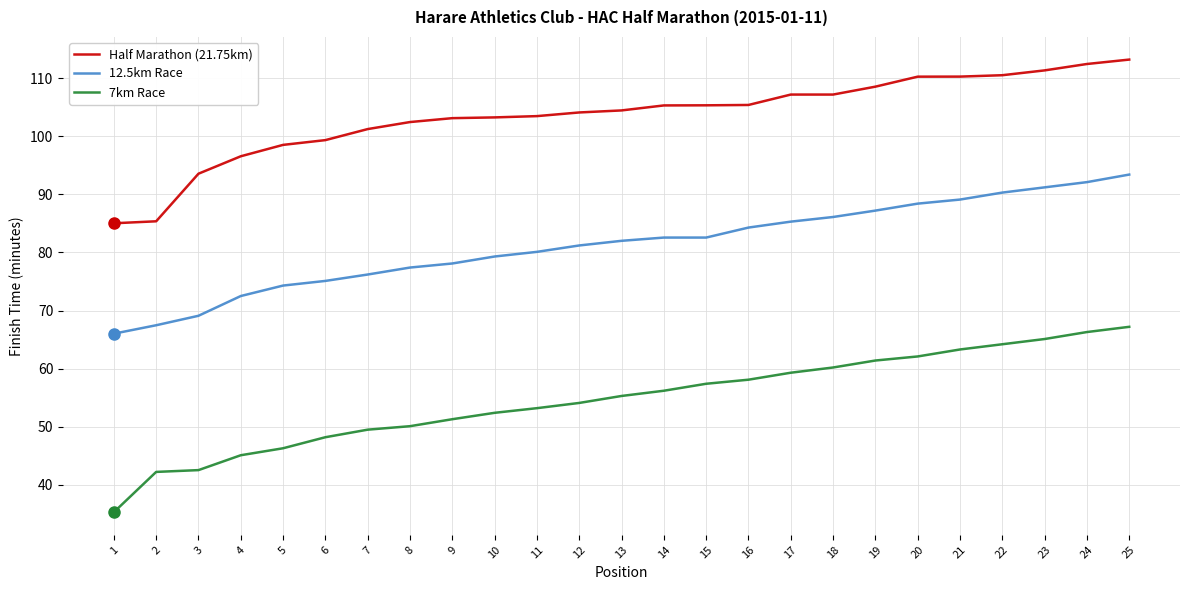

What is the greatest value displayed?

113.2